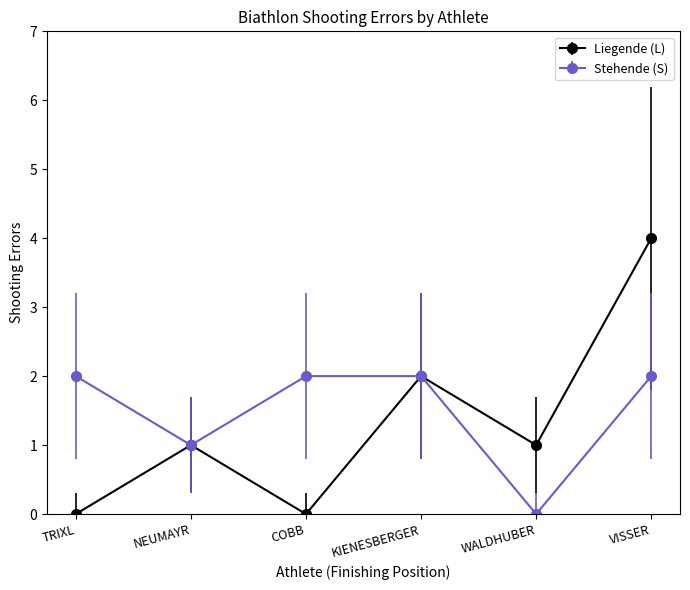

What are all the series names shown in the legend?

Liegende (L), Stehende (S)